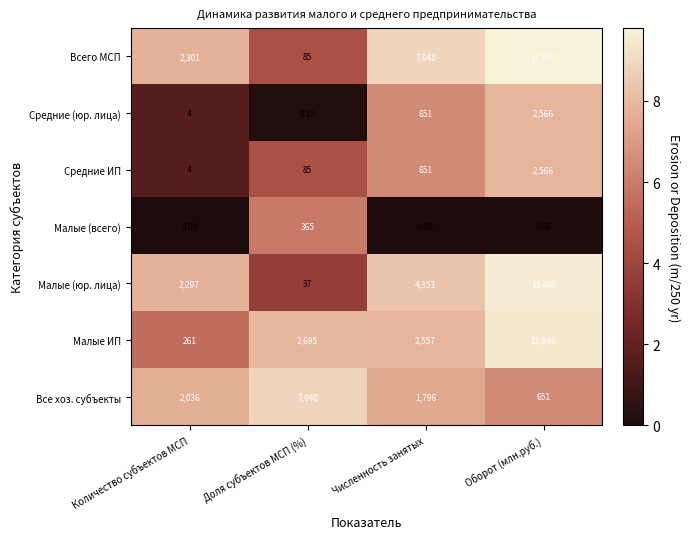

Which series has the widest spread of values?

Всего МСП